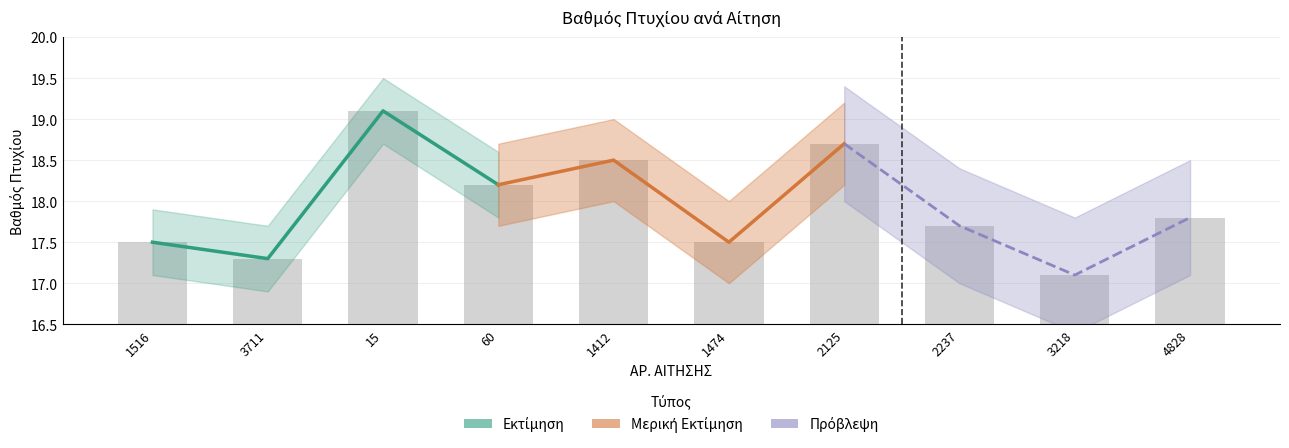

Are the bars horizontal?

No